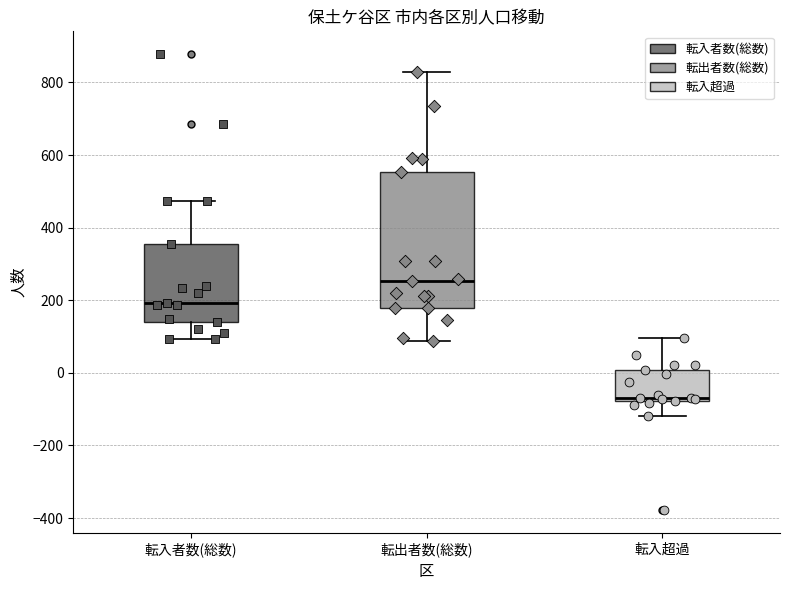

Reading left to right, read every box against the y-axis: the position of its median line, the range the box covers, and the ends of its whiskers. The values are not printed on the chart, so give them approximately, as read against the axis.

転入者数(総数): median 200, box 140 to 360, whiskers 100 to 480
転出者数(総数): median 260, box 180 to 560, whiskers 80 to 820
転入超過: median -60, box -80 to 0, whiskers -120 to 100